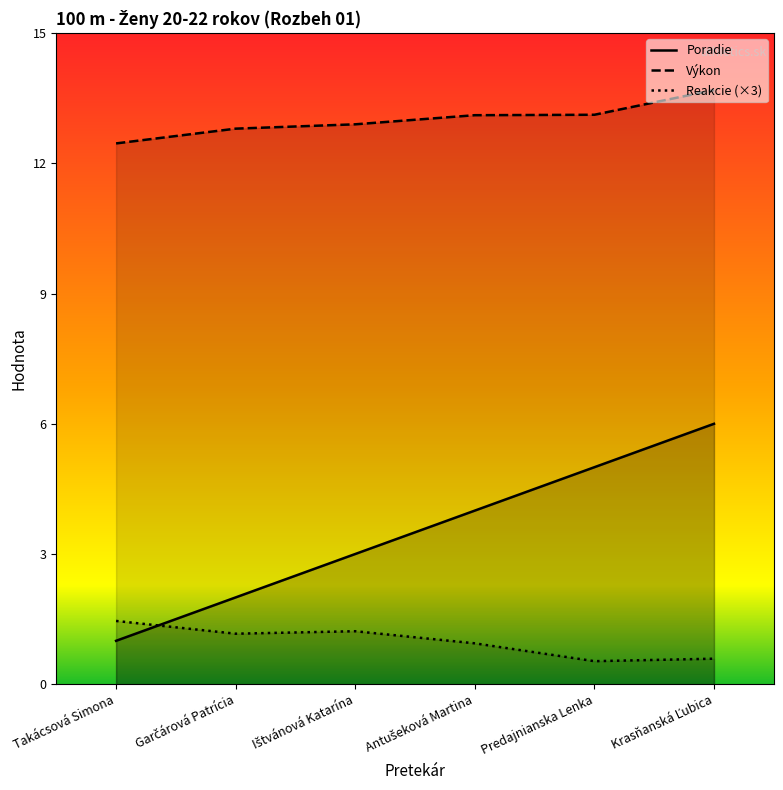

At which label does Reakcie (×3) reach its minimum?

Predajnianska Lenka